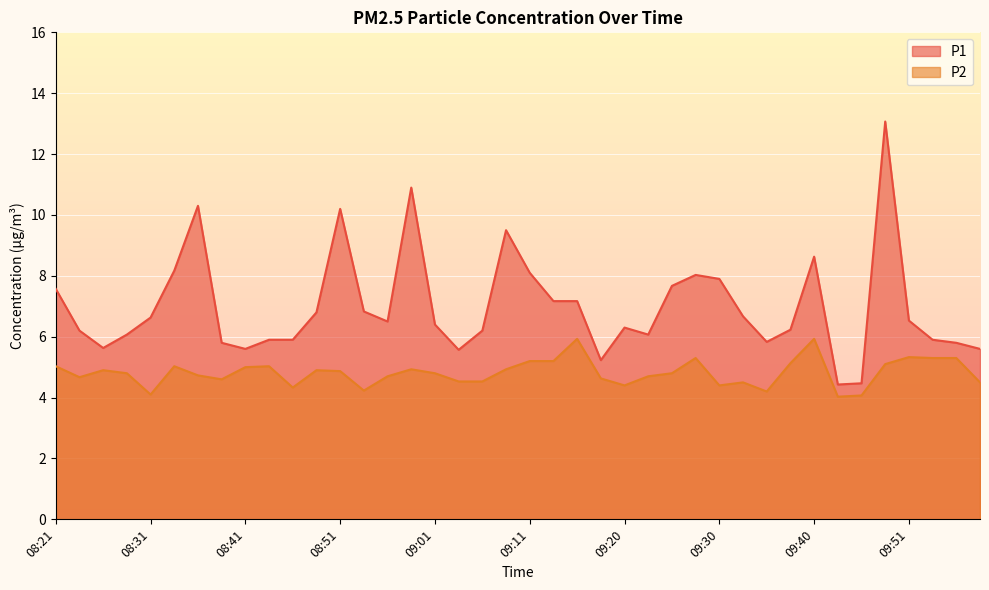

What position from the right is 09:53?

3